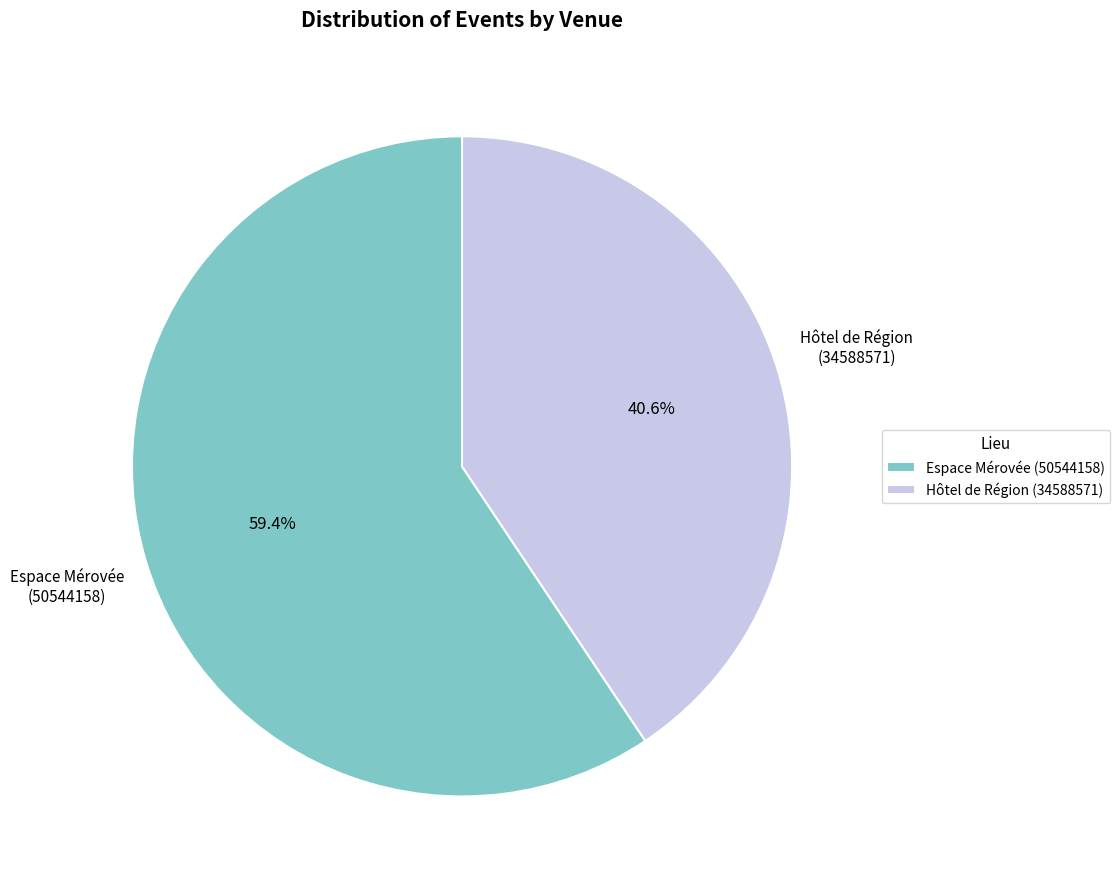

Approximately how many times larger is the value at Espace Mérovée (50544158) compared to Hôtel de Région (34588571)?

1.5